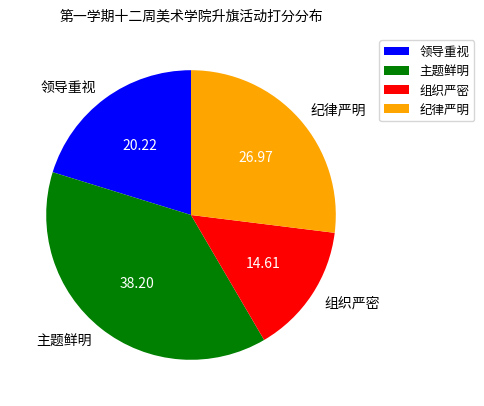

Is 纪律严明 the majority of the pie?

No